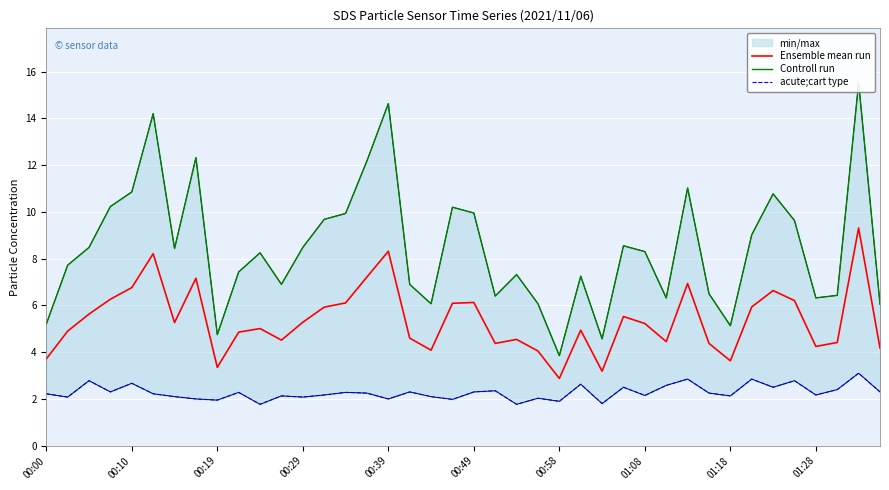

What is the sum of all acute;cart type values?

91.0